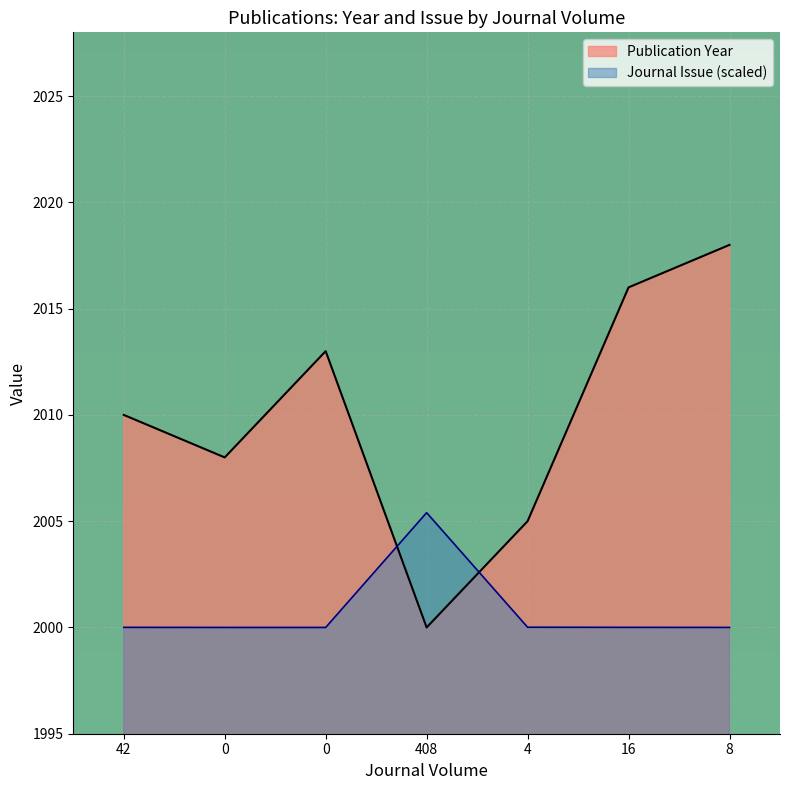

What is the smallest value displayed?

2000.0